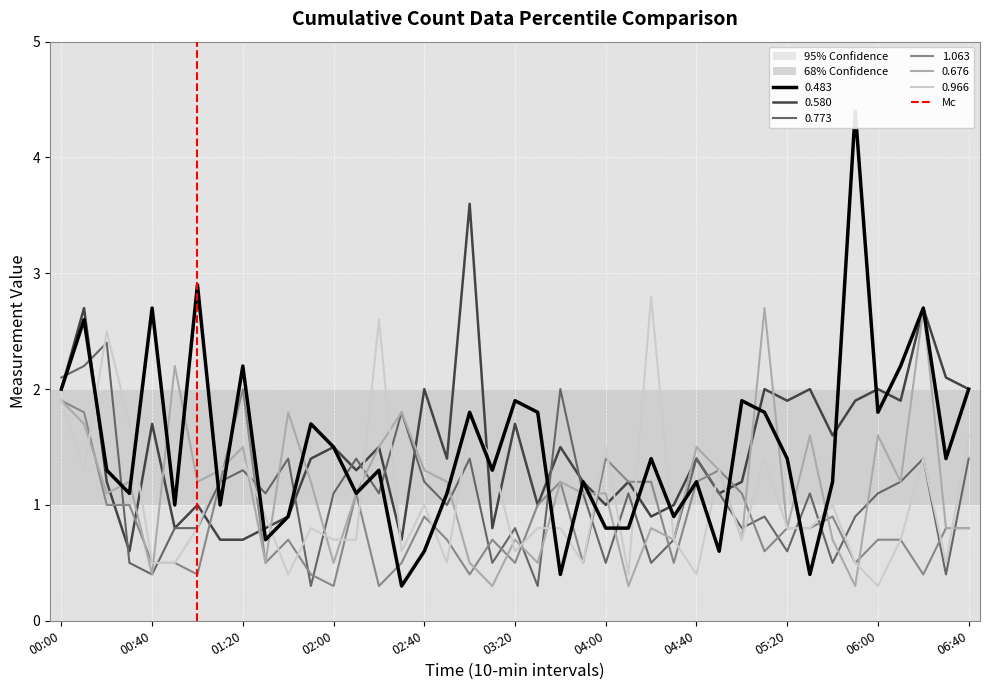

The value of 0.676 at 00:00 is 2.8. True or false?

False